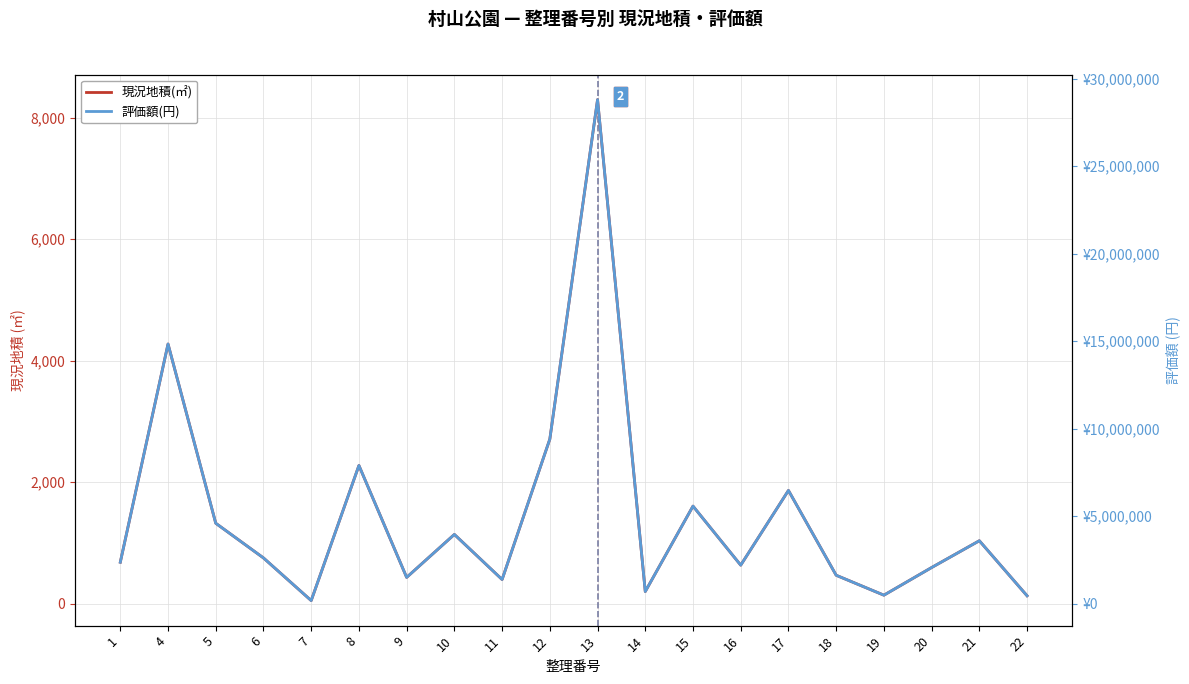

True or false: 評価額(円) and 現況地積(㎡) intersect in this chart.

False